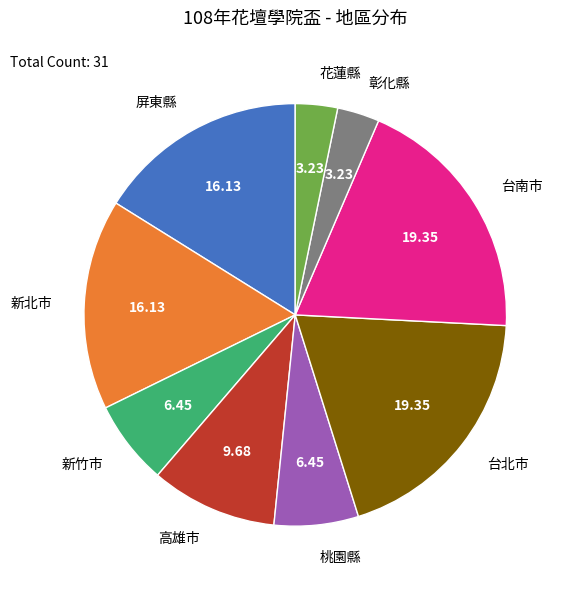

Is there any slice that represents more than half of the pie?

No